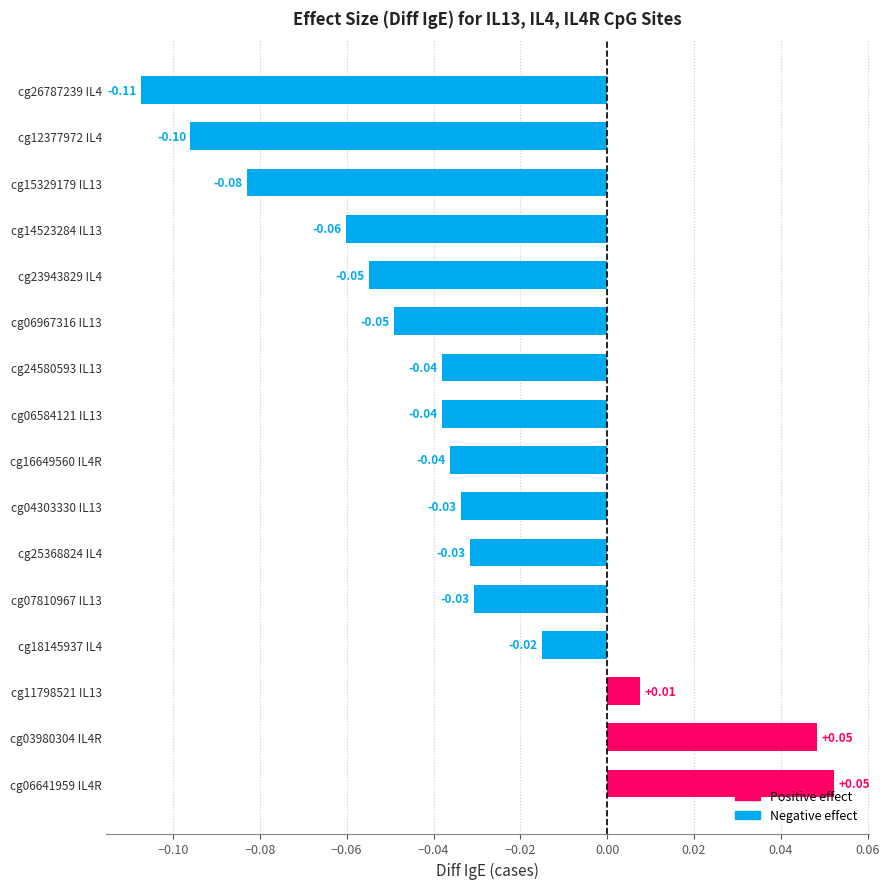

How many distinct data groups are displayed?

1